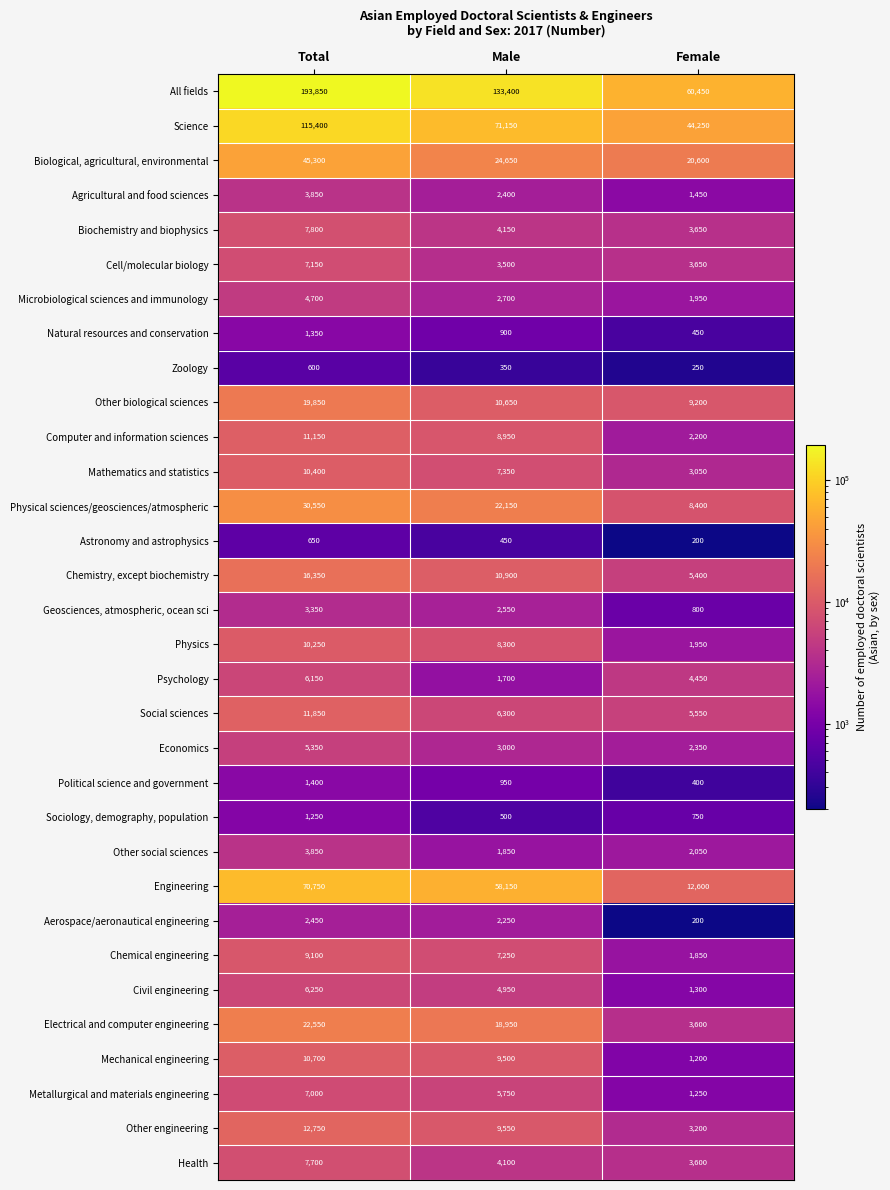

What is the sum of the Sociology, demography, population values at Female and Total?

2000